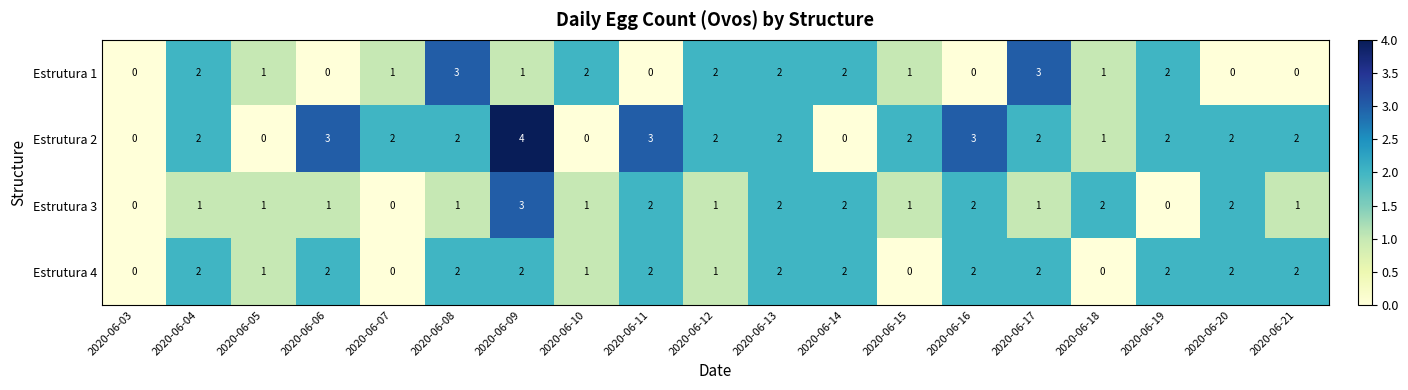

The value of Estrutura 2 at 2020-06-12 is 2. True or false?

True